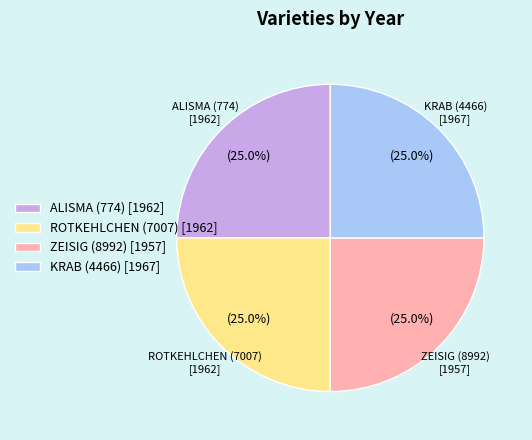

What is the ratio of the value at ALISMA (774) [1962] to the value at KRAB (4466) [1967]?

1.0